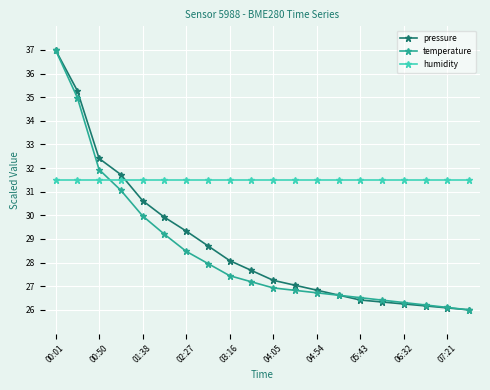

How many times do pressure and humidity cross each other?

1